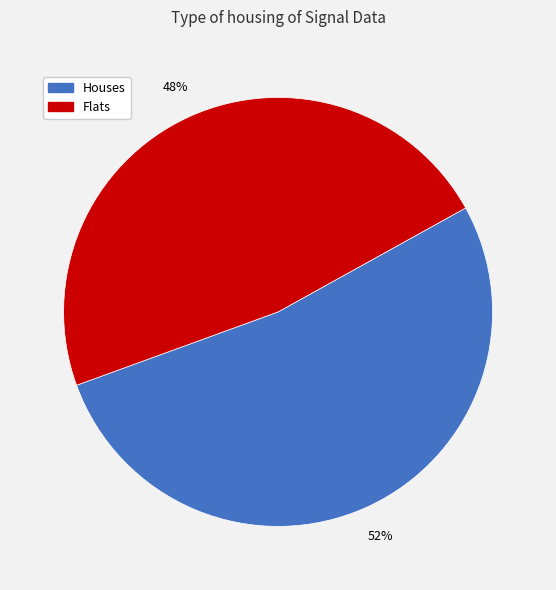

To the nearest percent, what is the average slice percentage?

50%